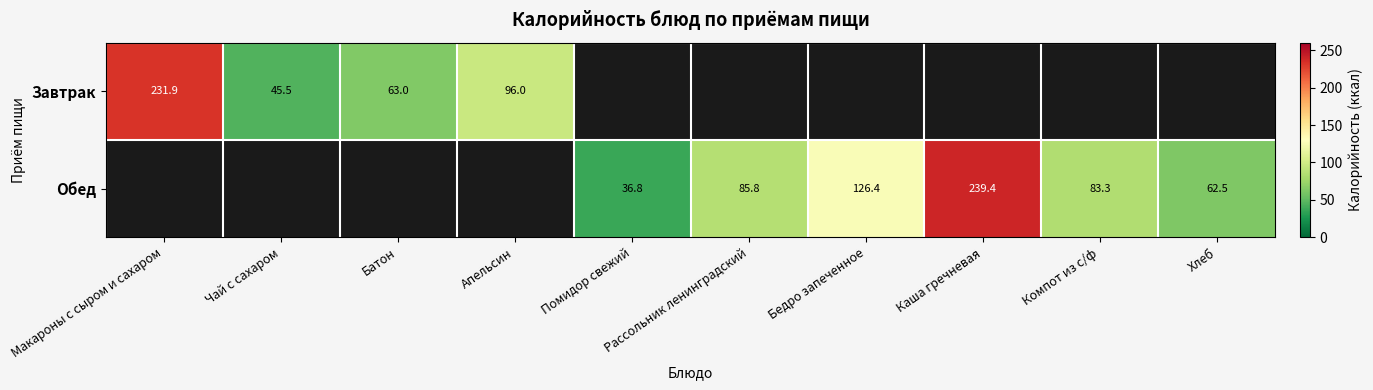

The Обед series shows 124.8 at Компот из с/ф. True or false?

False